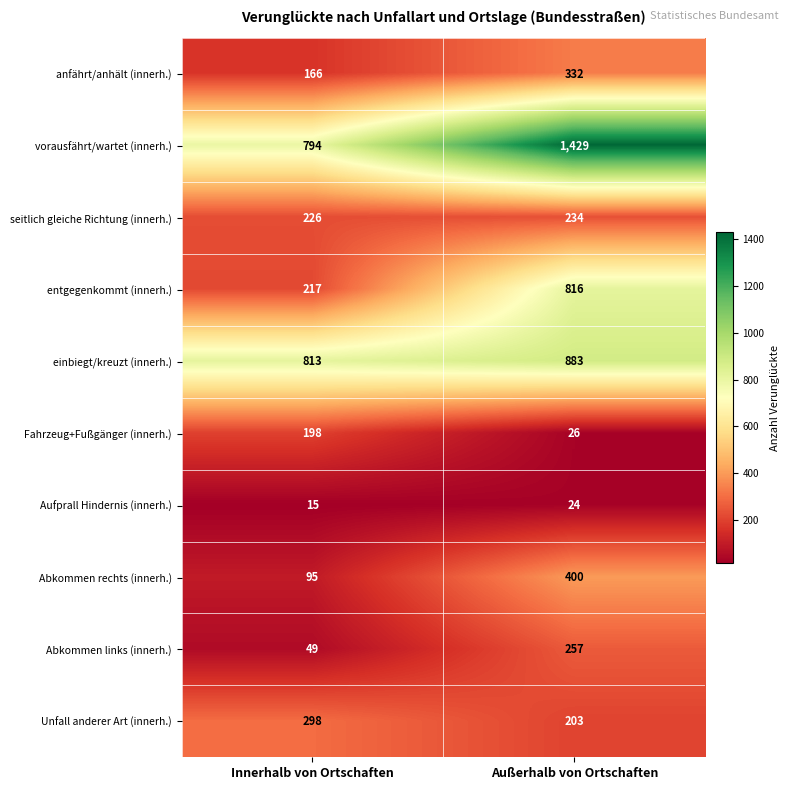

What is the difference between the highest and lowest values at Innerhalb von Ortschaften?

798